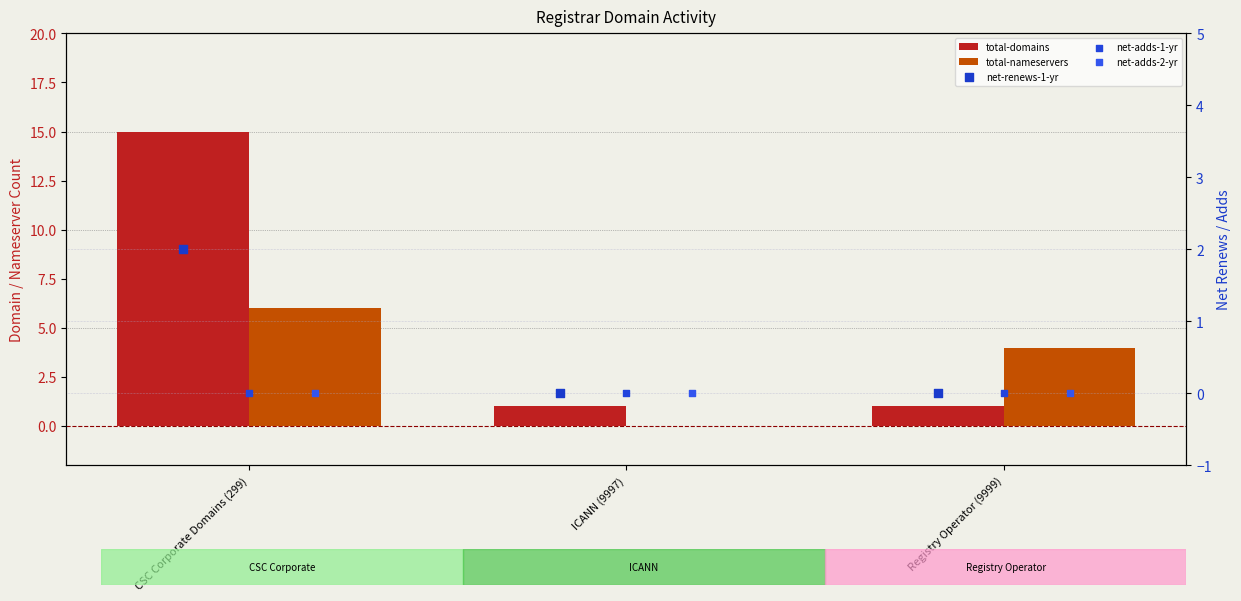

What are all the series names shown in the legend?

total-domains, total-nameservers, net-renews-1-yr, net-adds-1-yr, net-adds-2-yr